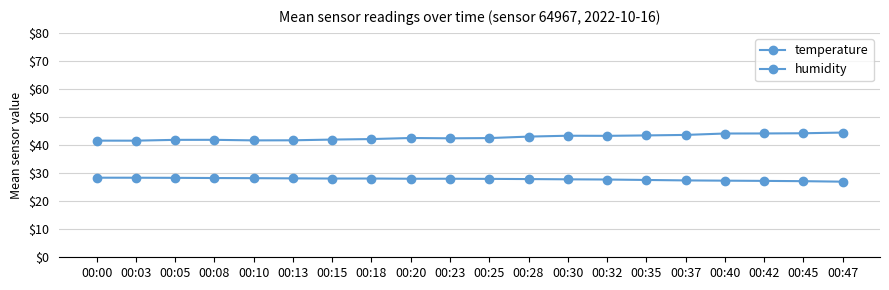

How many distinct data groups are displayed?

2